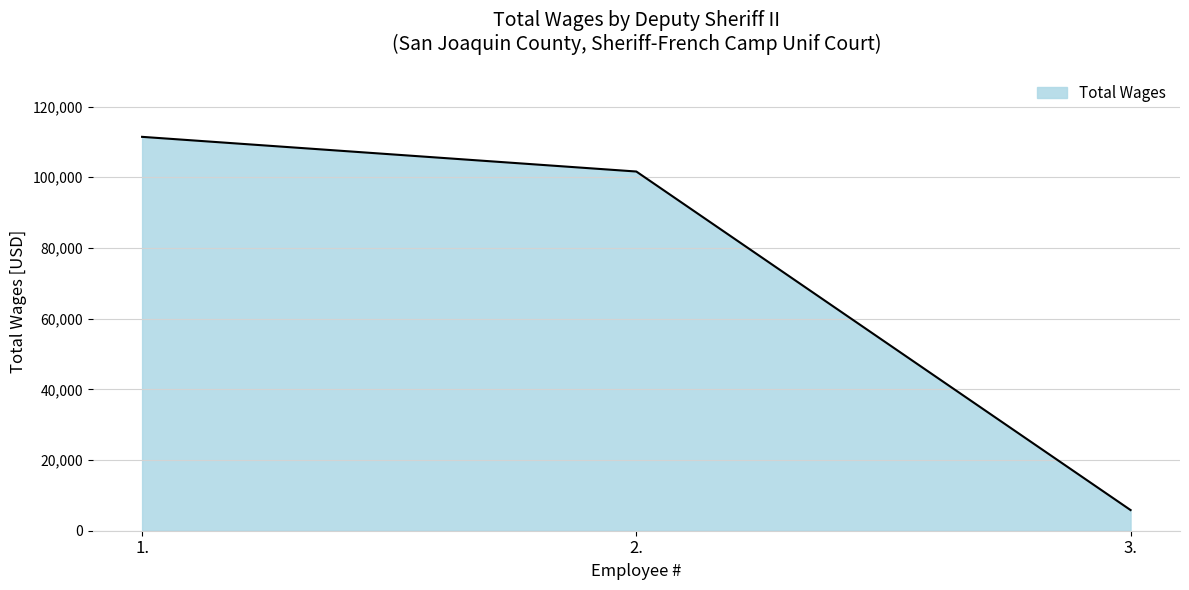

What value does the data have at 1., to the nearest 100?

111400